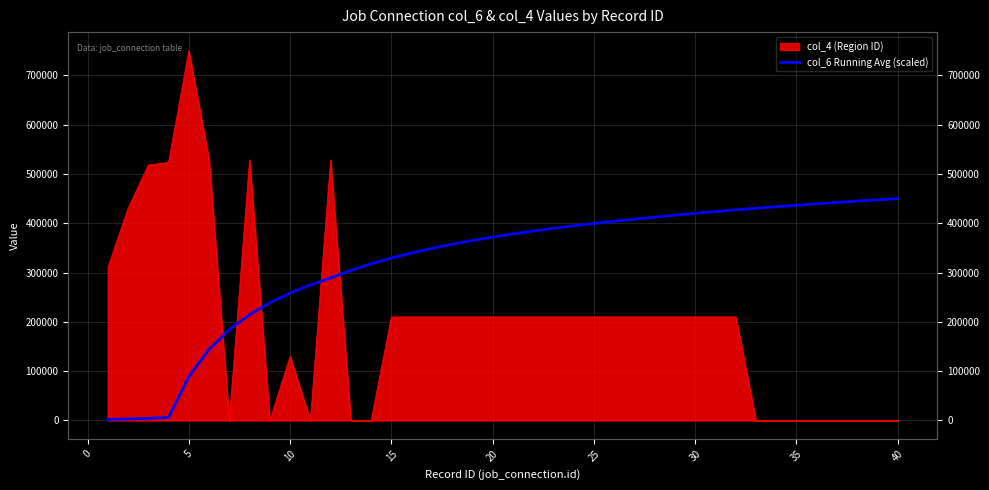

How many lines are shown in the chart?

1